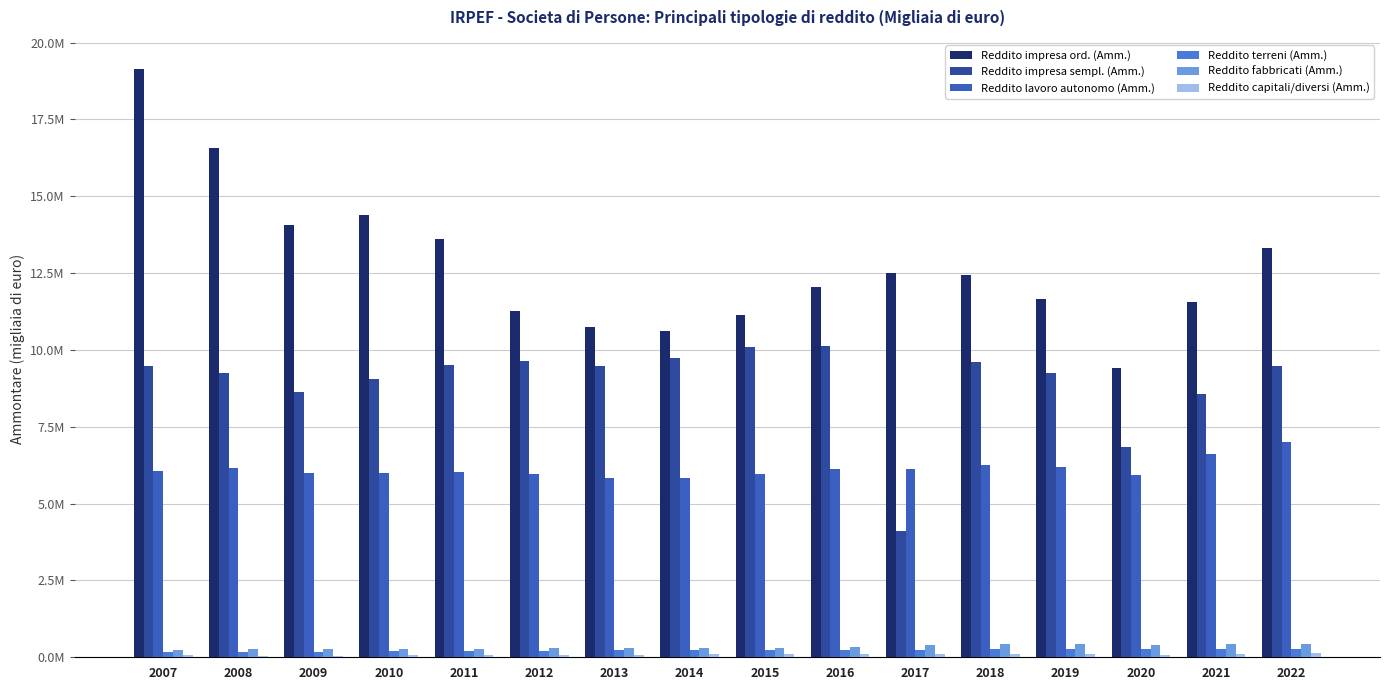

True or false: Reddito terreni (Amm.) has a value of 132038.1 at 2012.

False